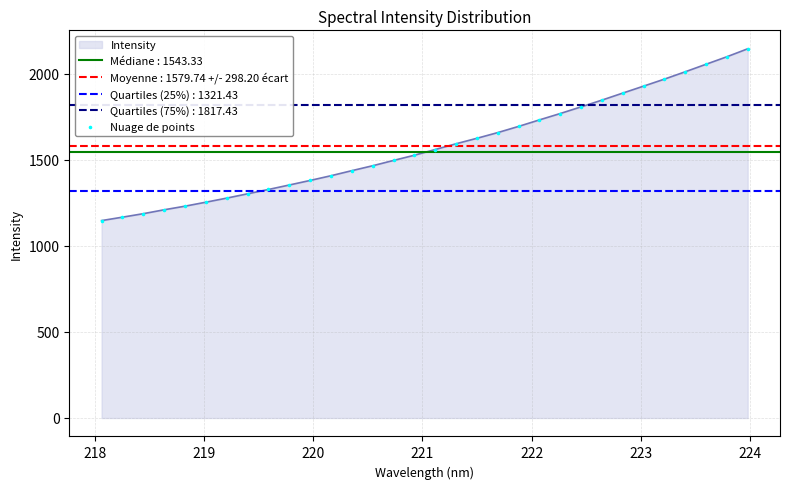

What is the maximum value for Intensity?

2145.0